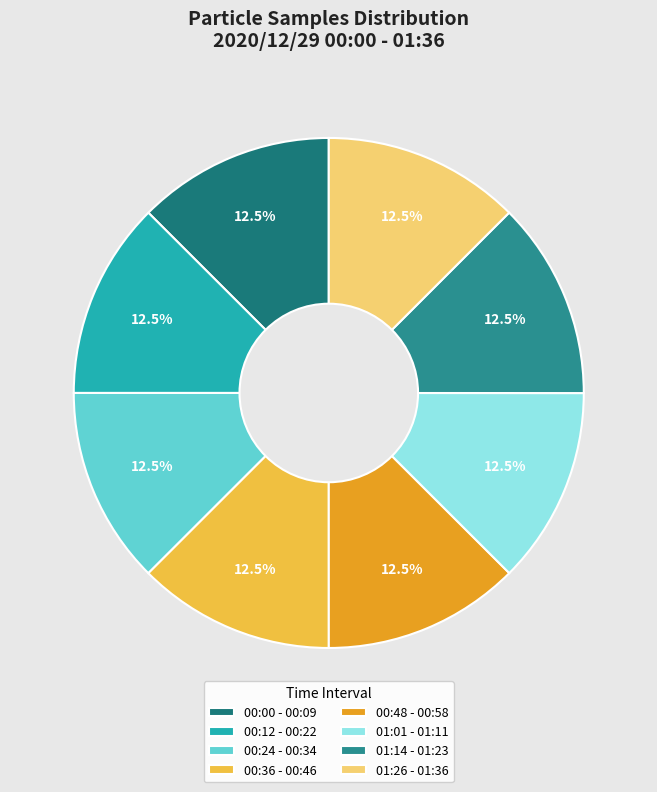

Count the number of slices in the pie.

8